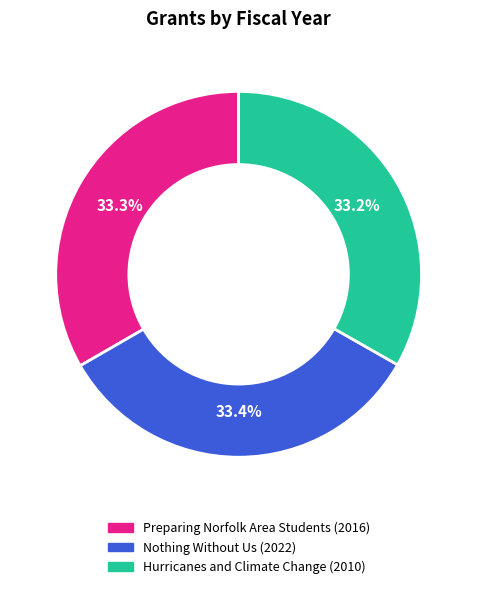

Is it true that Preparing Norfolk Area Students is 33% of the pie?

True